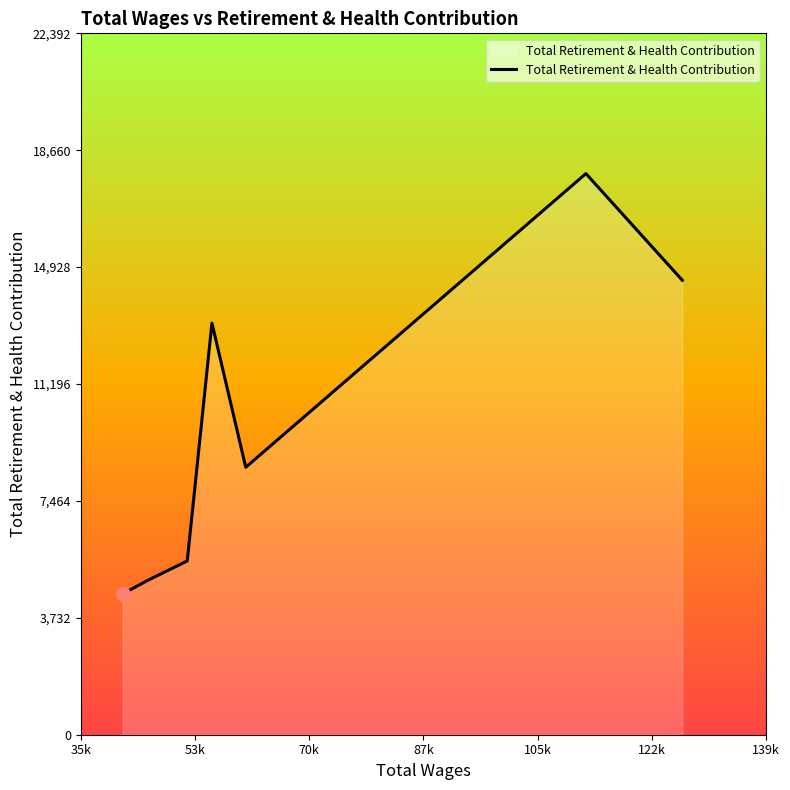

What is the smallest value displayed?

4494